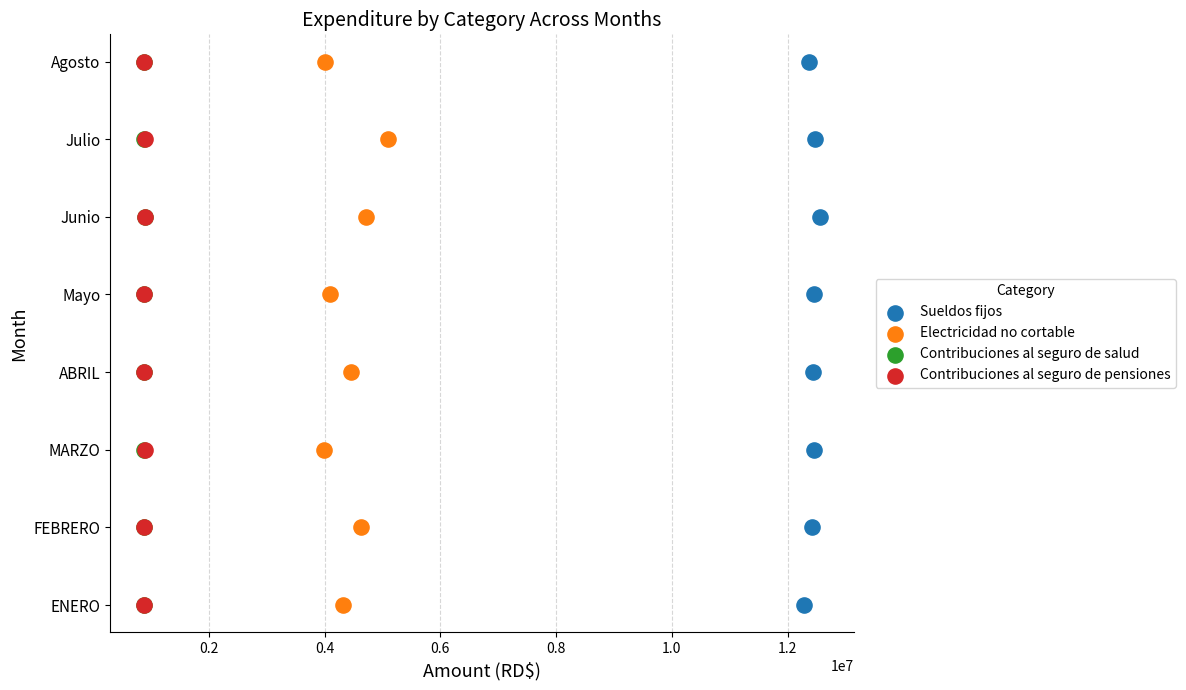

What are all the series names shown in the legend?

Sueldos fijos, Electricidad no cortable, Contribuciones al seguro de salud, Contribuciones al seguro de pensiones